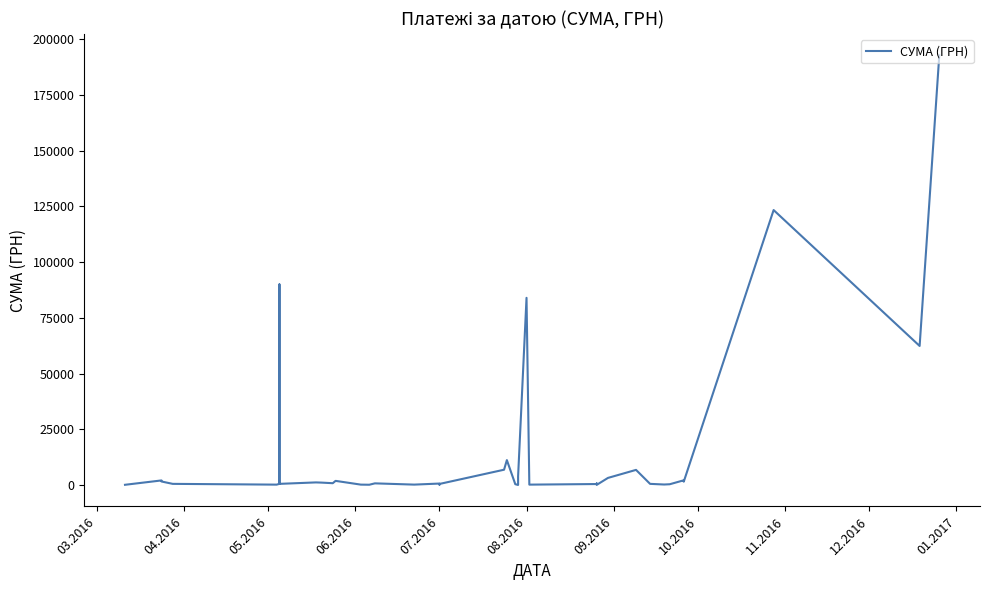

At which category does the data reach its first local peak?

04.2016